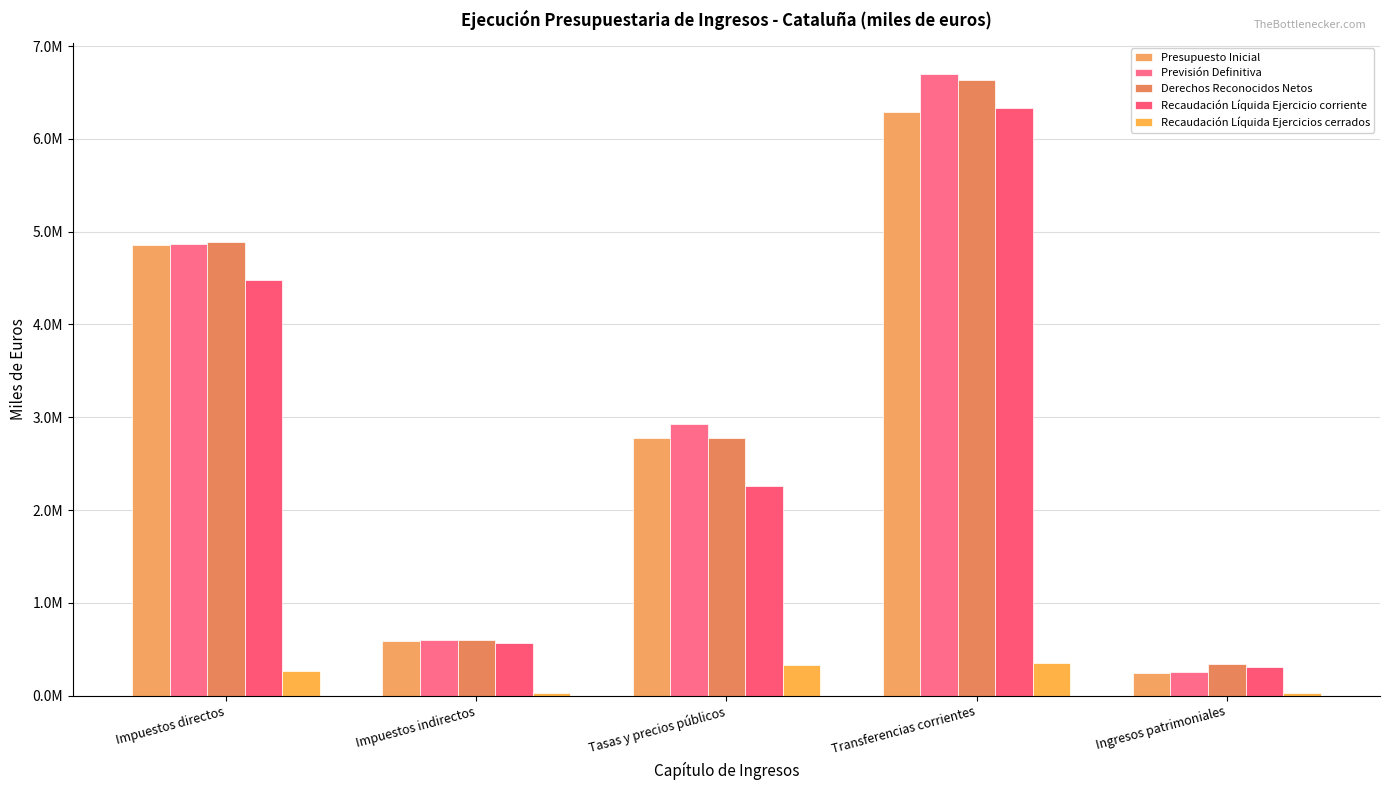

At which label does Presupuesto Inicial reach its peak?

Transferencias corrientes